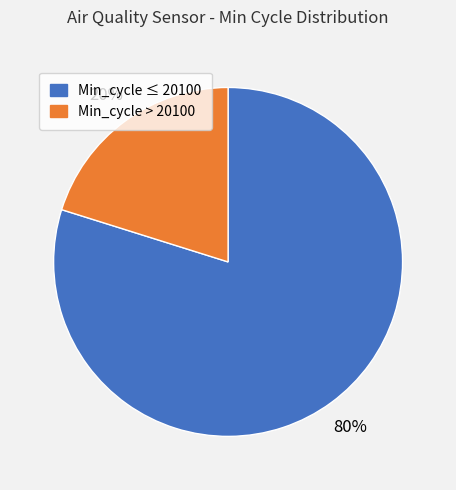

Do Min_cycle ≤ 20100 and Min_cycle > 20100 together represent more than half of the pie?

Yes